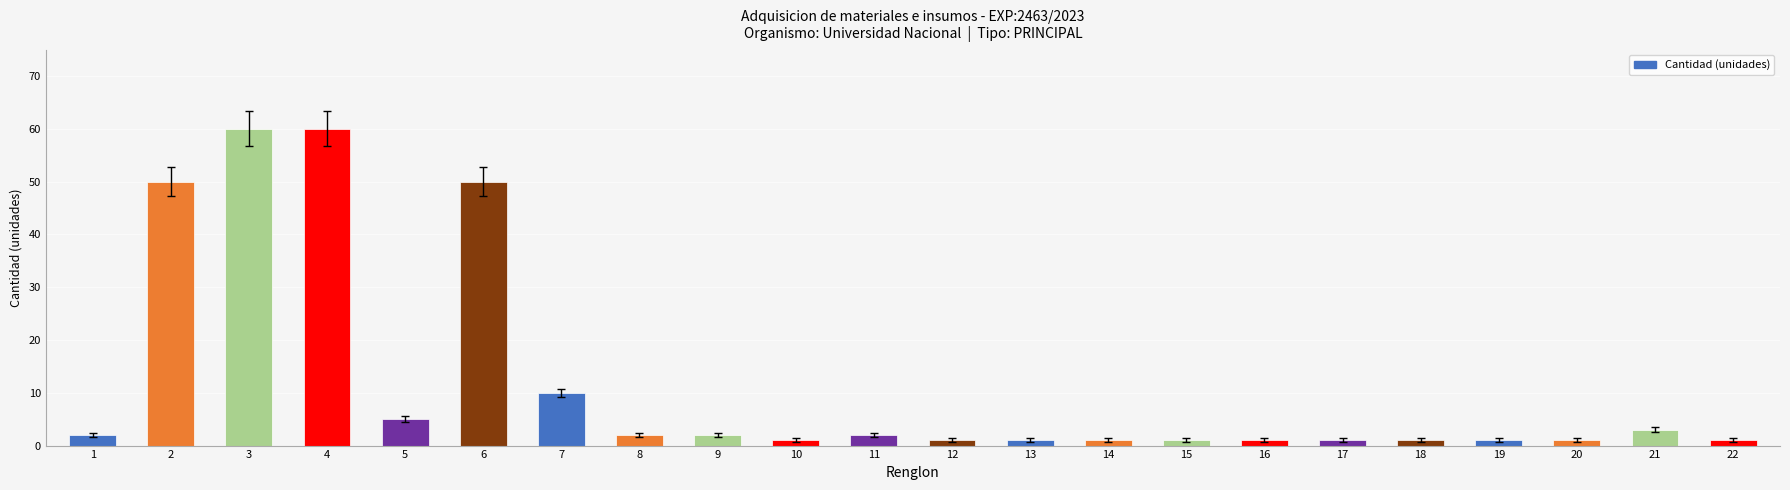

Is it true that the value at 3 is 17?

False